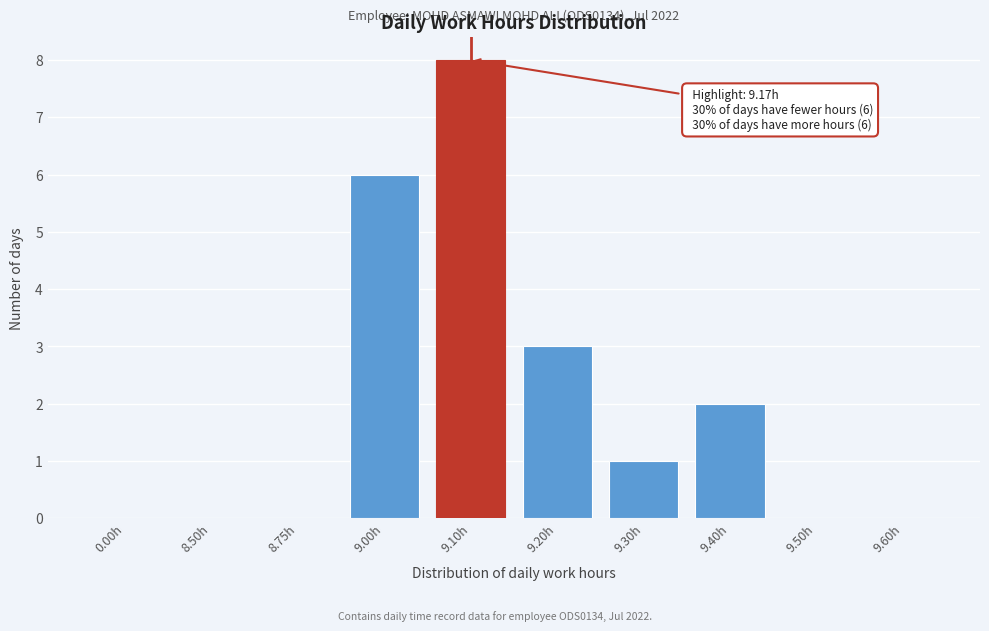

Reading left to right, extract all data points from this chart.

0.00h=0	8.50h=0	8.75h=0	9.00h=6	9.10h=8	9.20h=3	9.30h=1	9.40h=2	9.50h=0	9.60h=0